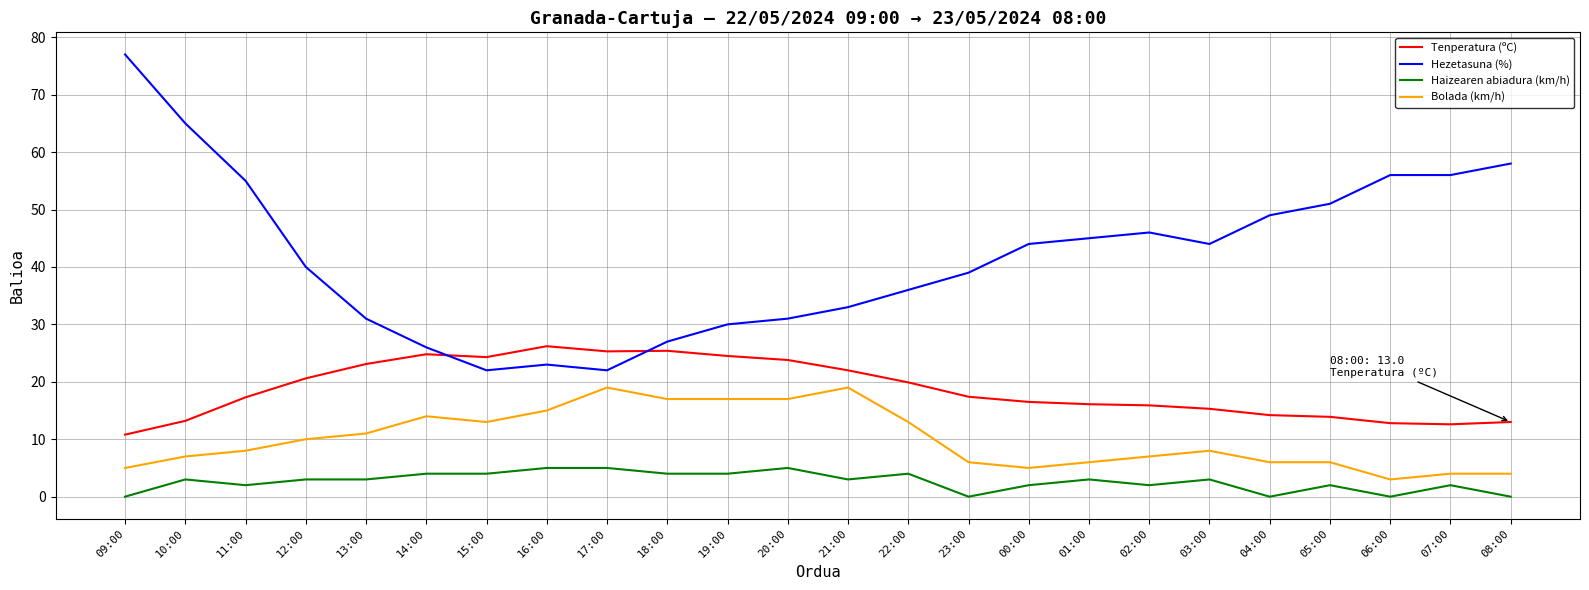

At which category does Haizearen abiadura (km/h) reach its first local valley?

11:00